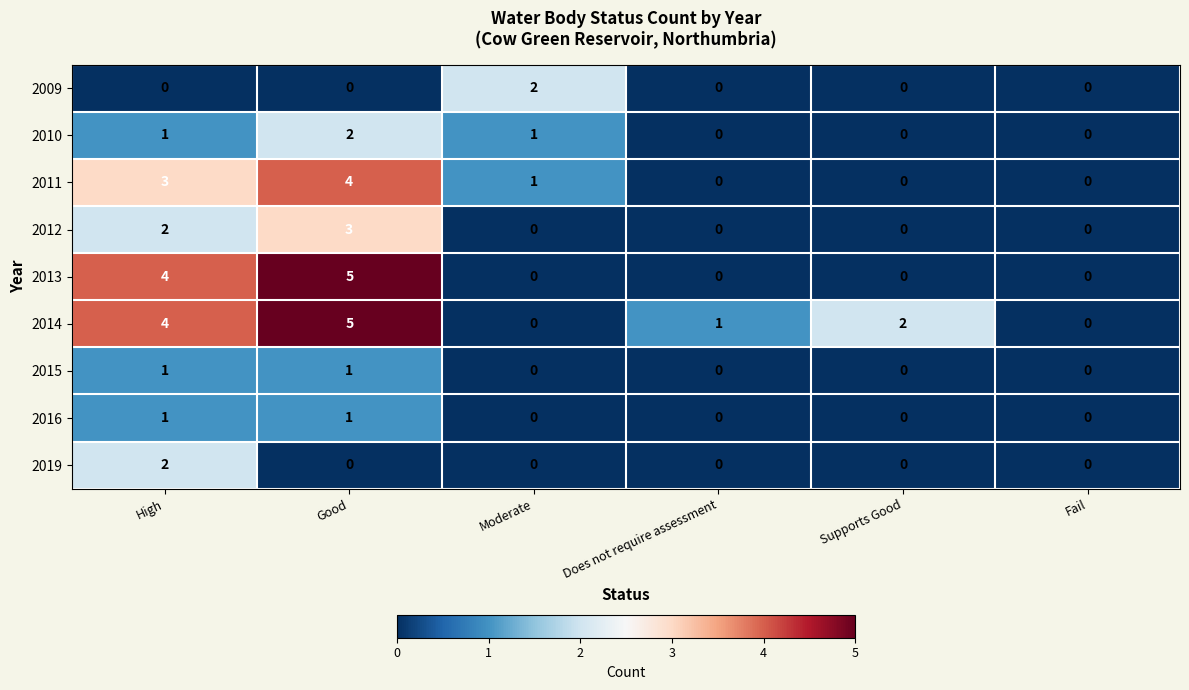

True or false: 2019 has a value of -1 at Moderate.

False